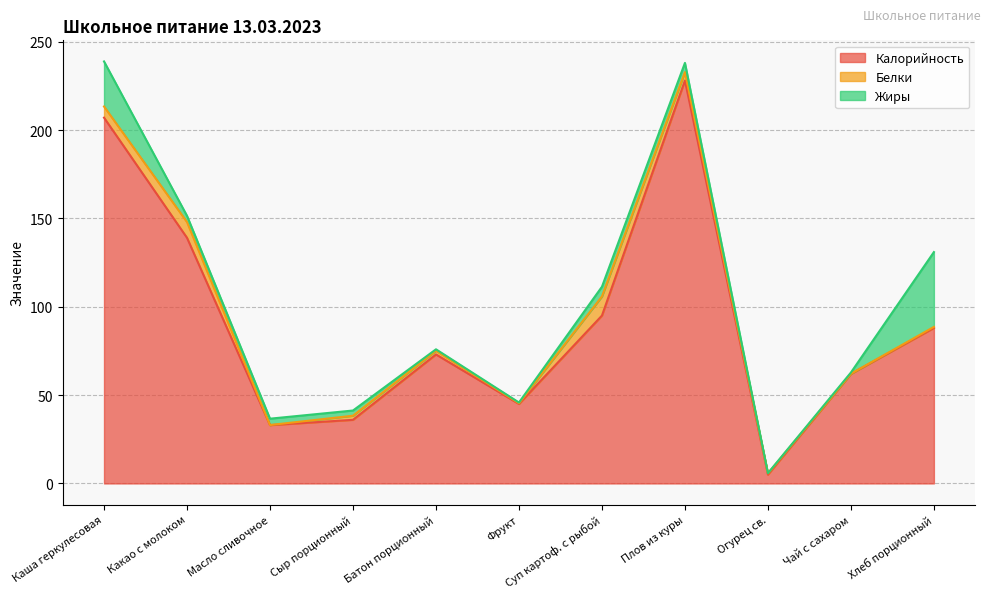

What is the total value across all series at Хлеб порционный?

130.9